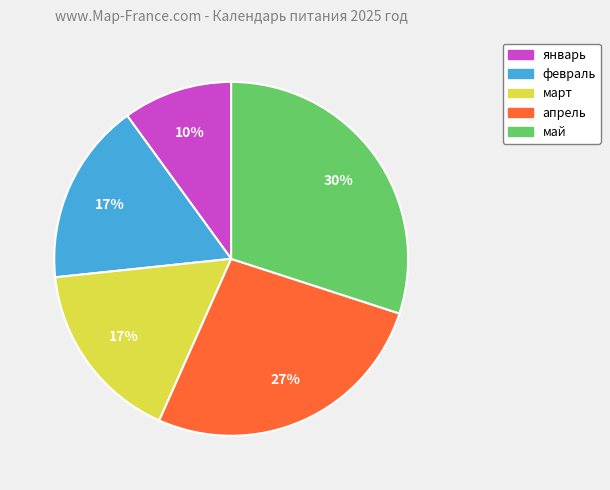

Count the number of slices in the pie.

5